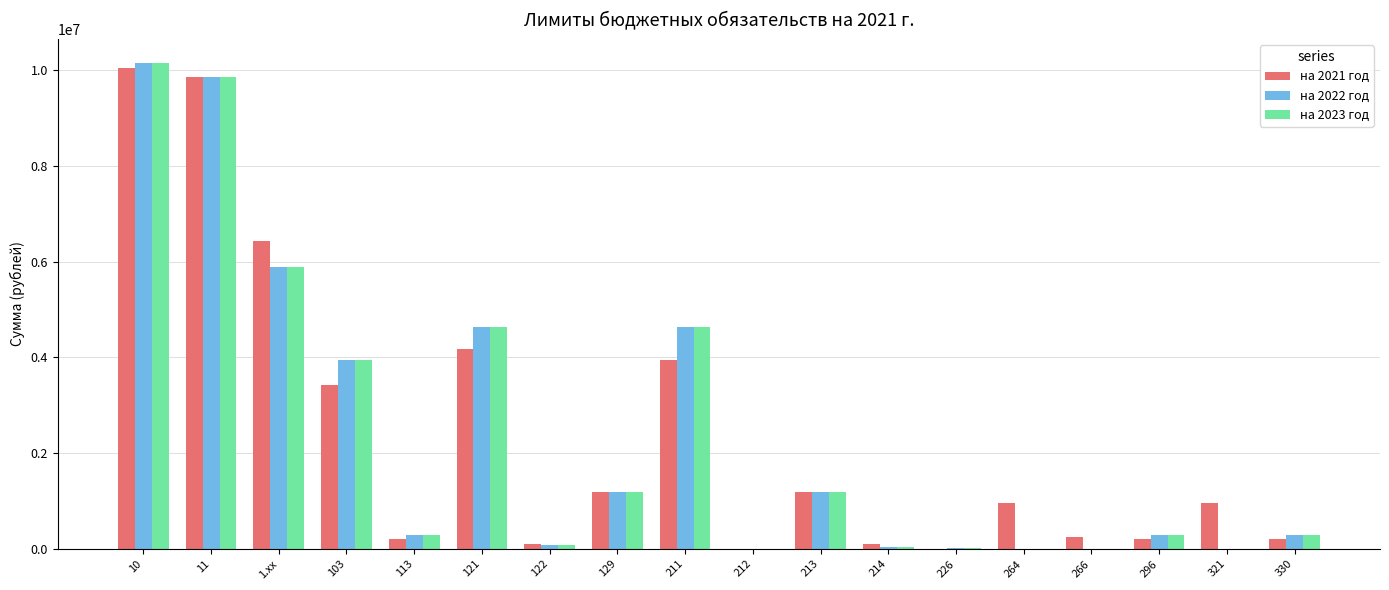

How many groups of bars are there?

18